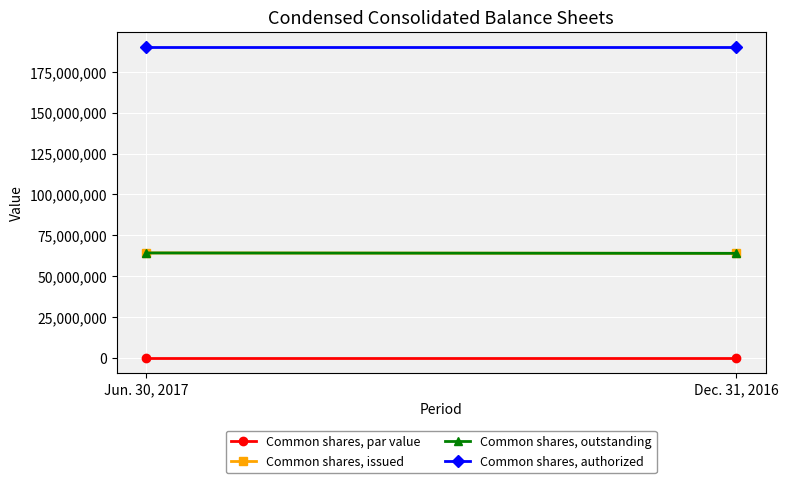

Reading left to right, list all the values displayed in this chart.

Common shares, par value: Jun. 30, 2017=0.0	Dec. 31, 2016=0.0
Common shares, issued: Jun. 30, 2017=64165557.0	Dec. 31, 2016=63924124.0
Common shares, outstanding: Jun. 30, 2017=64165557.0	Dec. 31, 2016=63924124.0
Common shares, authorized: Jun. 30, 2017=190000000.0	Dec. 31, 2016=190000000.0